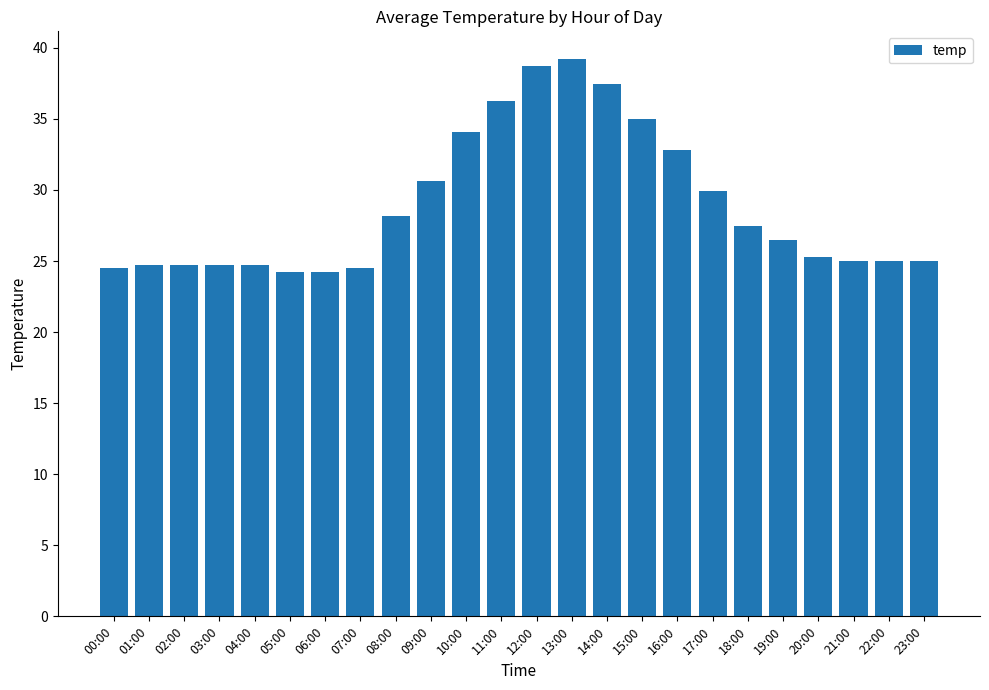

What is the change in value from 11:00 to 17:00?

-6.3